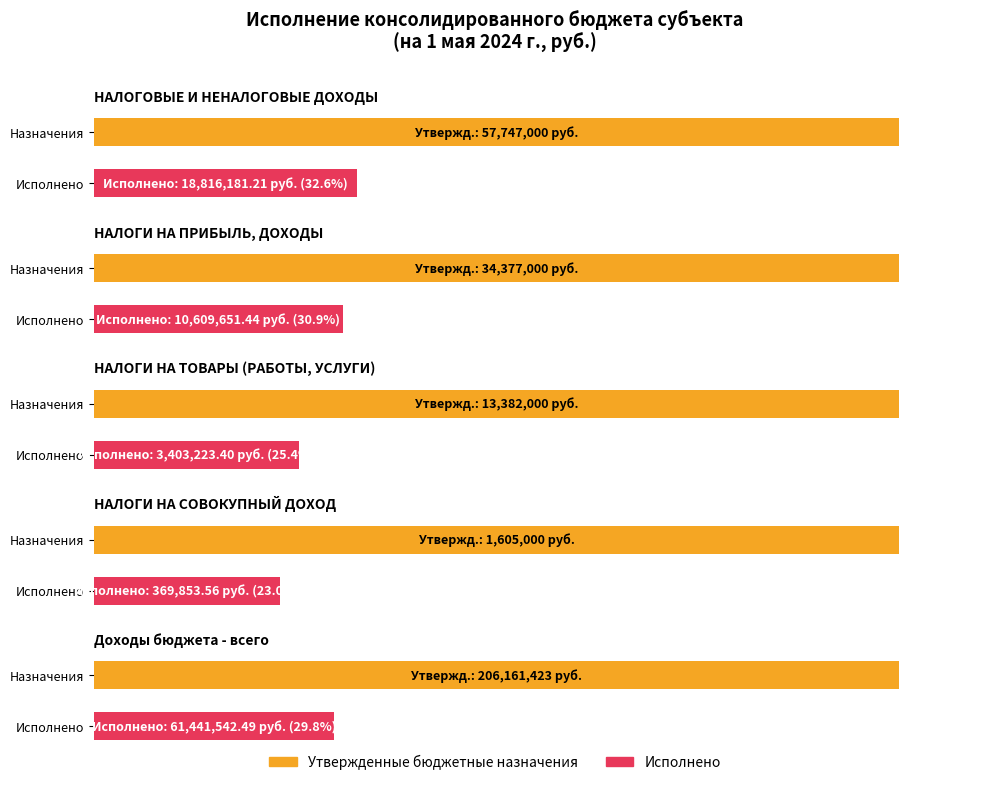

What is the difference between the second highest and minimum values in the Исполнено series?

18446327.7